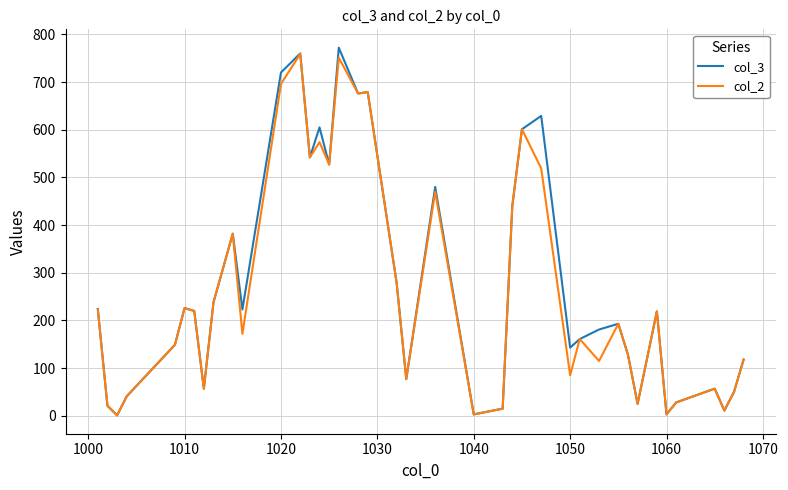

Which series has the widest spread of values?

col_3